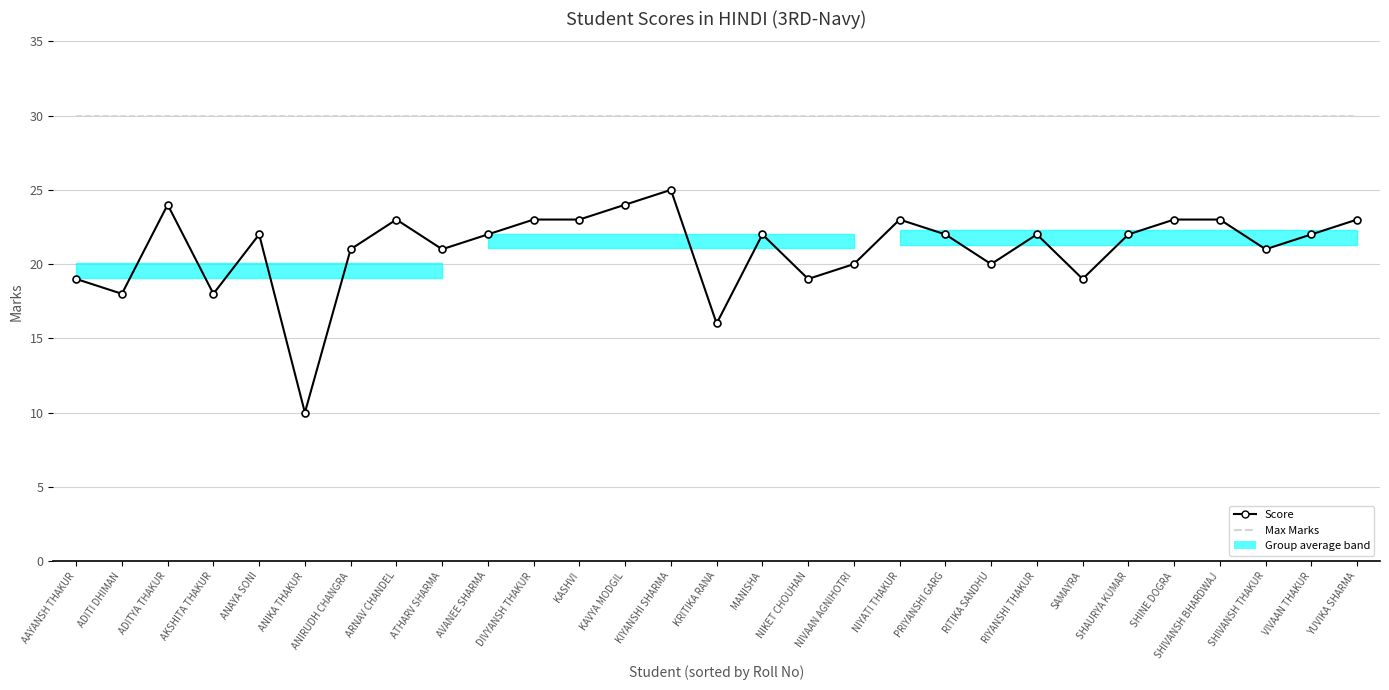

Is it true that Max Marks equals 30 at ADITI DHIMAN?

True